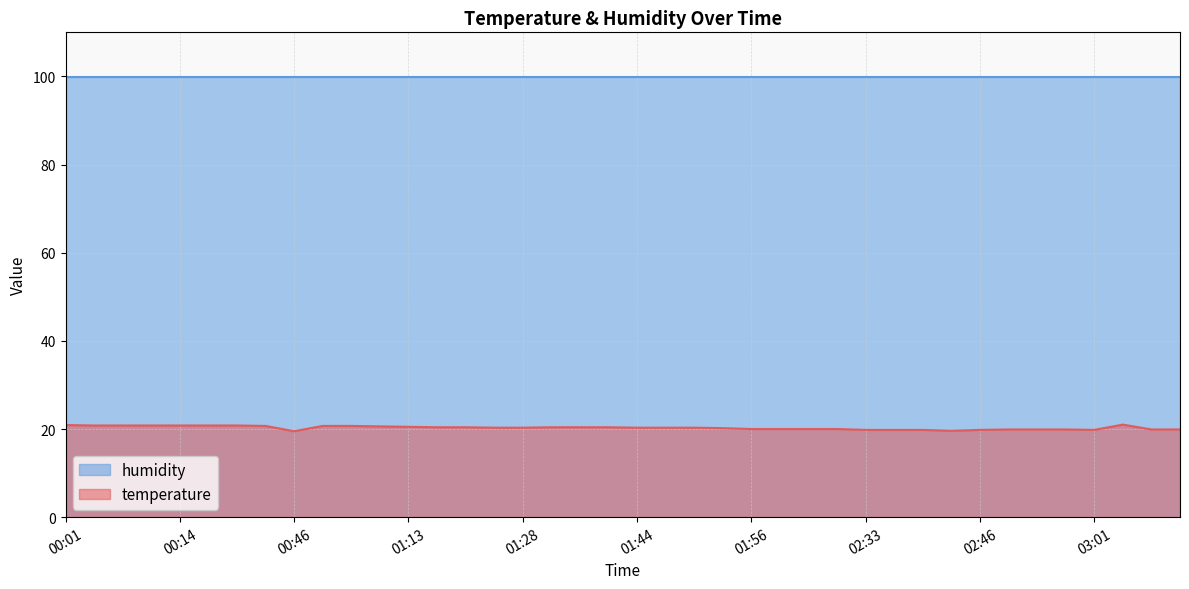

Approximately how many times larger is the value at 00:58 compared to 02:26?

1.0